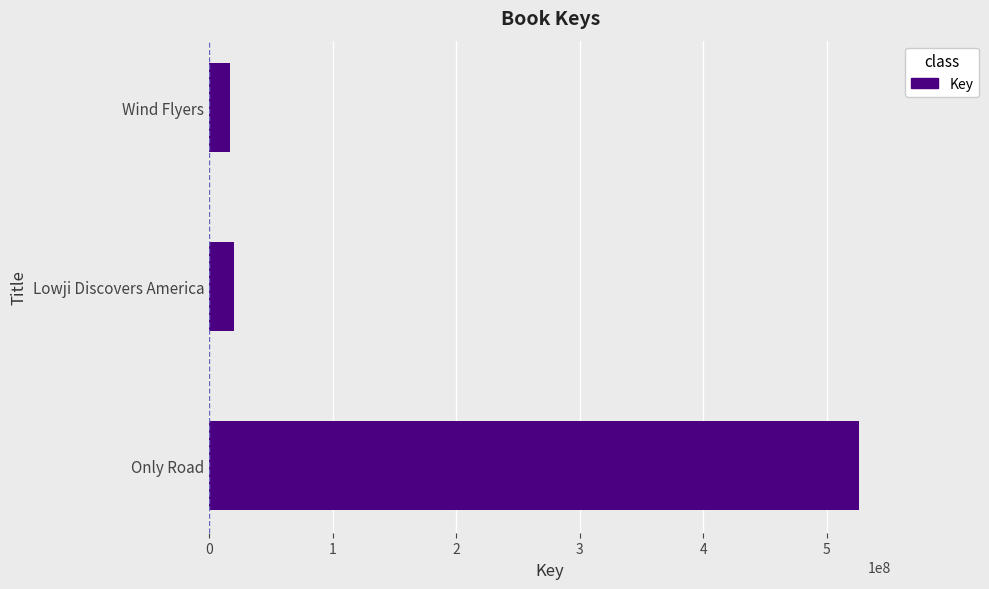

Reading bottom to top, extract all data points from this chart.

Only Road=525939431	Lowji Discovers America=20283914	Wind Flyers=16938965